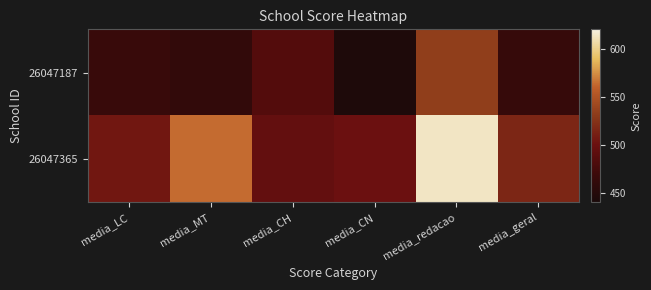

Reading left to right, extract all data points from this chart.

26047187: media_LC=466.3	media_MT=461.1	media_CH=484.3	media_CN=444.5	media_redacao=533.1	media_geral=464.1
26047365: media_LC=506.1	media_MT=563.1	media_CH=495.1	media_CN=500.0	media_redacao=613.3	media_geral=516.1